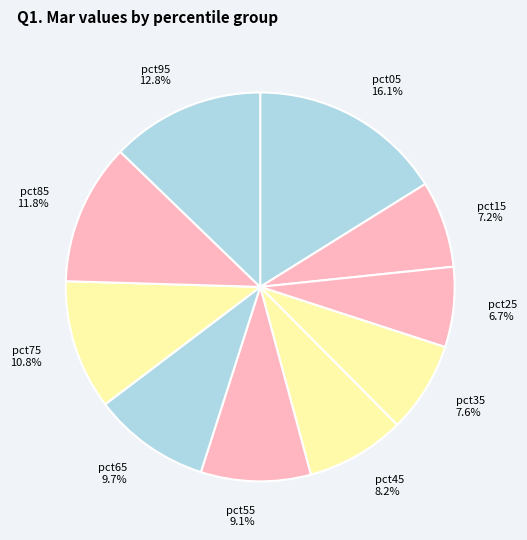

Is the sum of pct55 and pct05 greater than half?

No